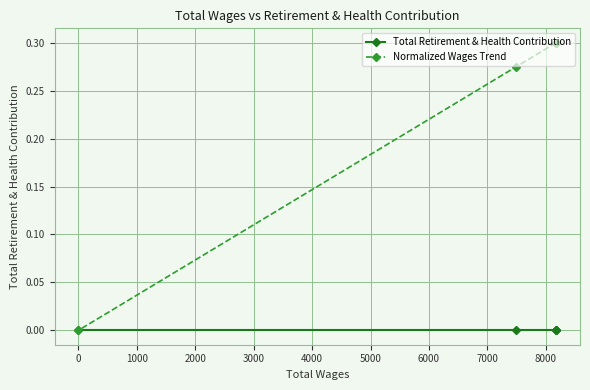

Rank the series by their maximum value, from highest to lowest.

Normalized Wages Trend, Total Retirement & Health Contribution